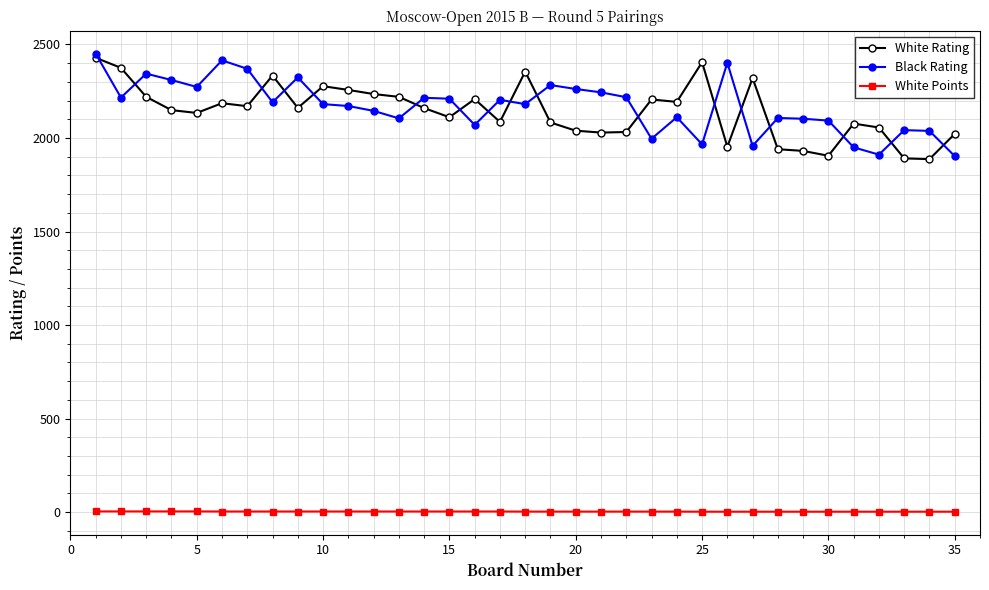

What is the value of the Black Rating point at the 29th from the left?

2103.0